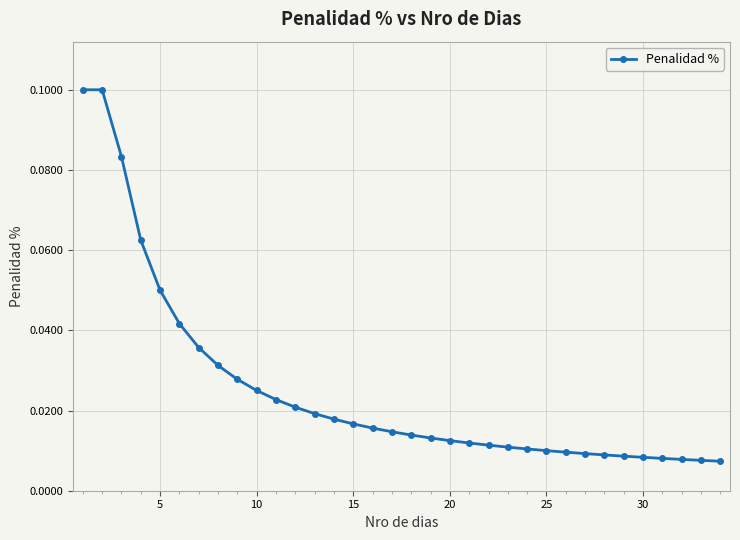

How many distinct data groups are displayed?

1